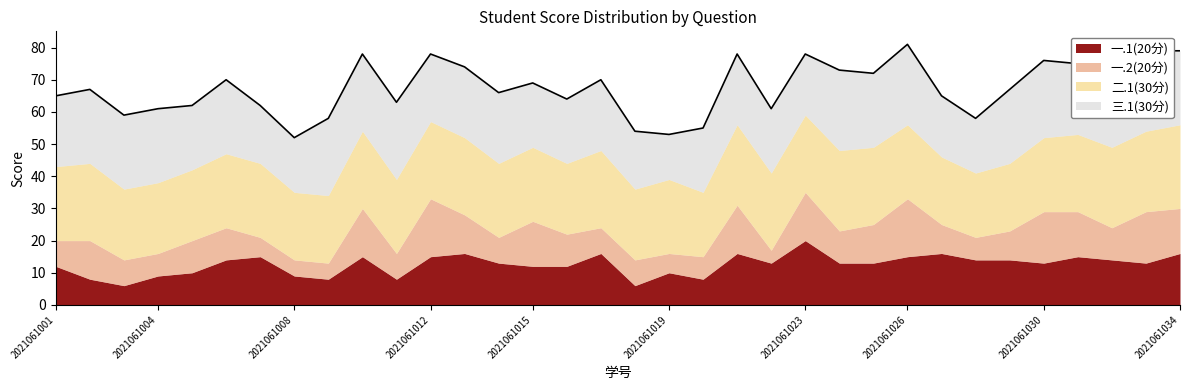

Between 2021061031 and 2021061002, which is larger?

2021061031